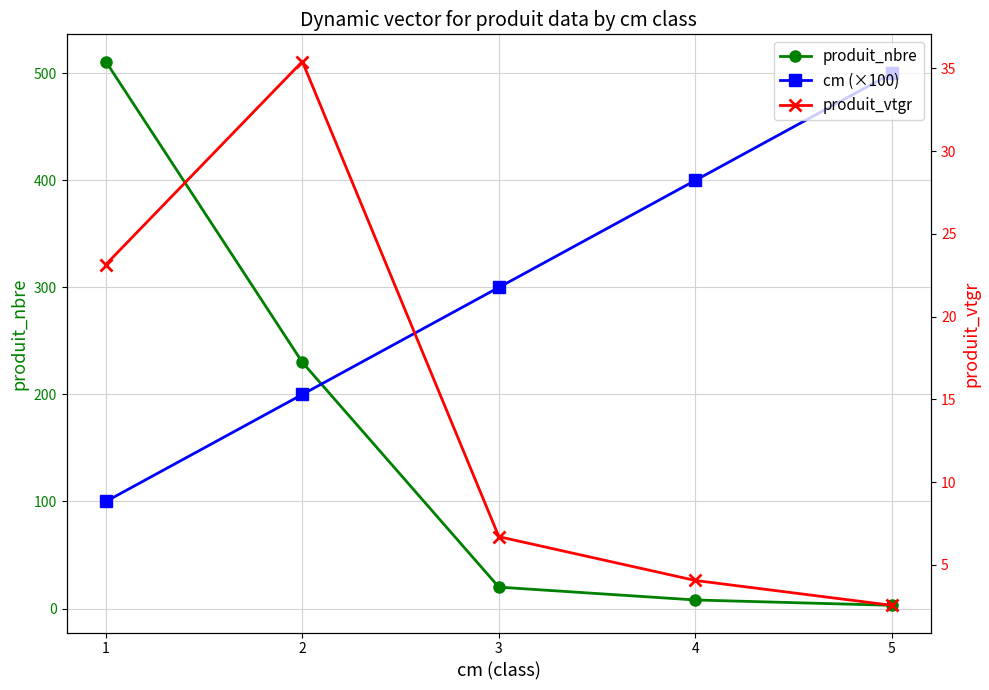

True or false: produit_nbre and produit_vtgr cross at least once.

False